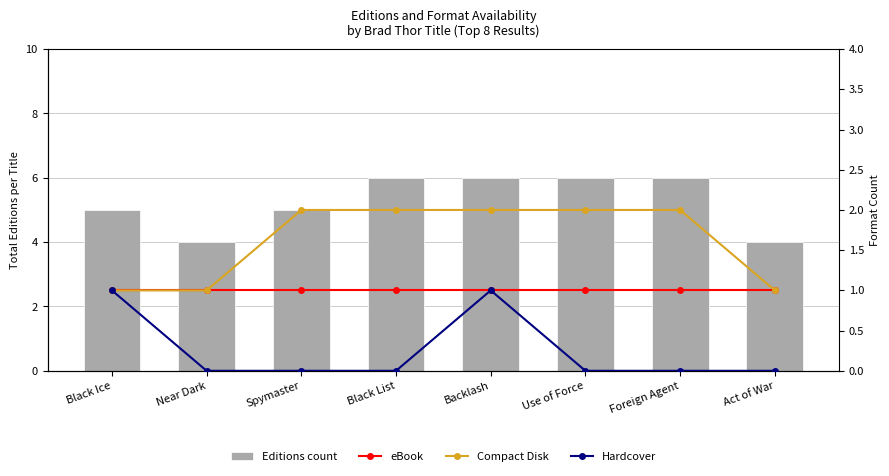

How many data points in Hardcover are above 0?

2